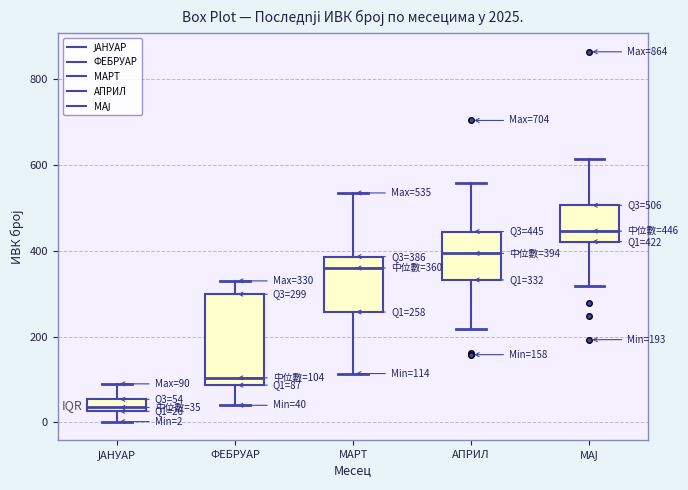

Which box is the tallest, from its lower edge to its upper edge?

ФЕБРУАР